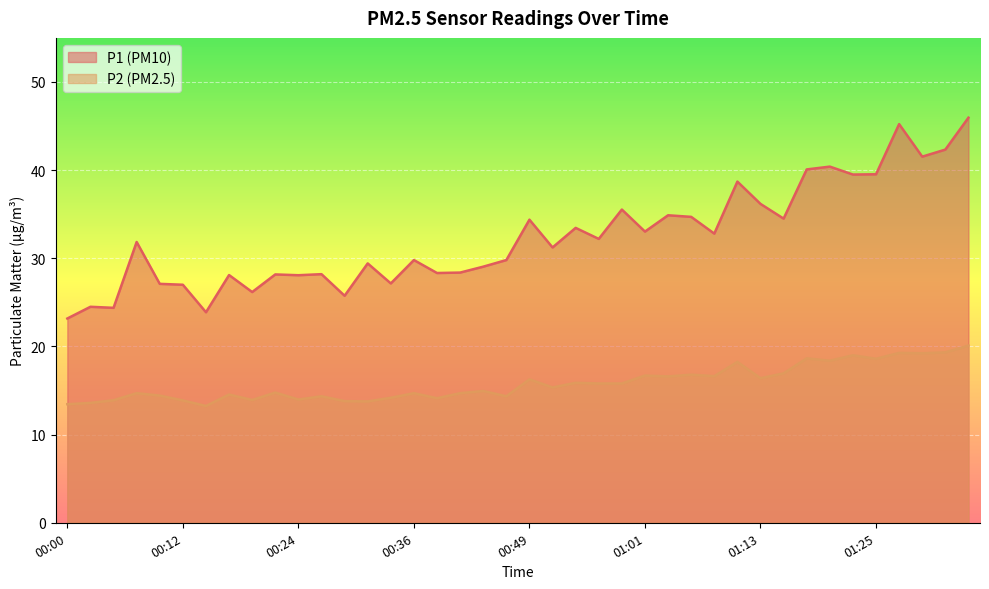

At which category is the sum across all series the highest?

01:35